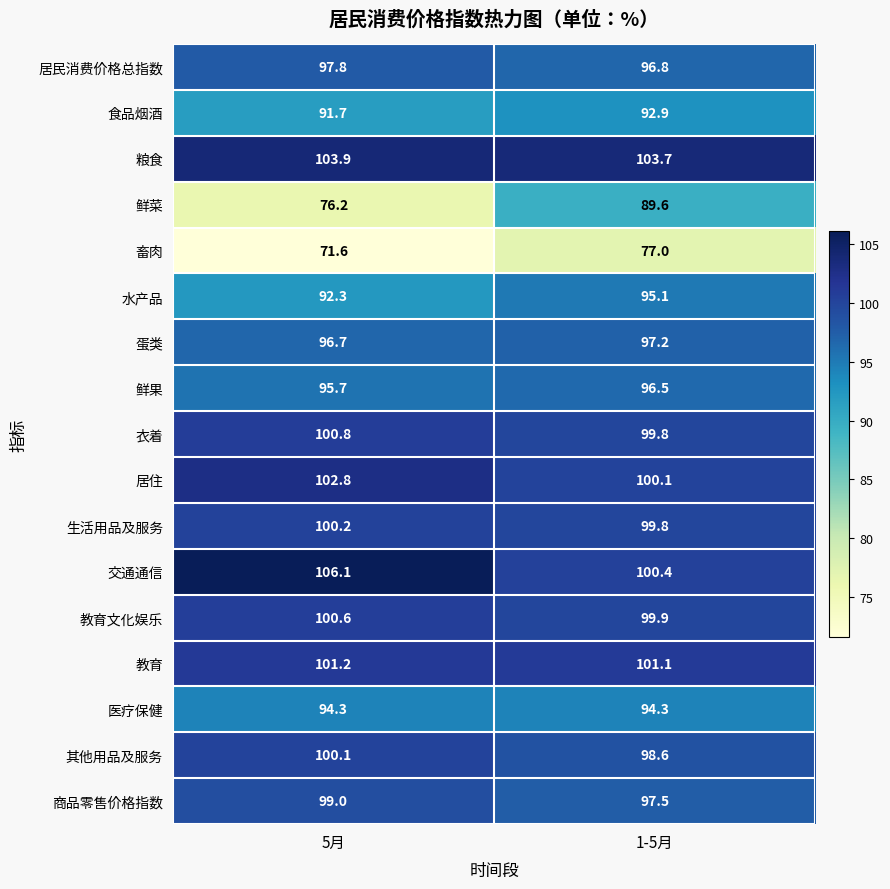

Which series has the largest total across all categories?

粮食